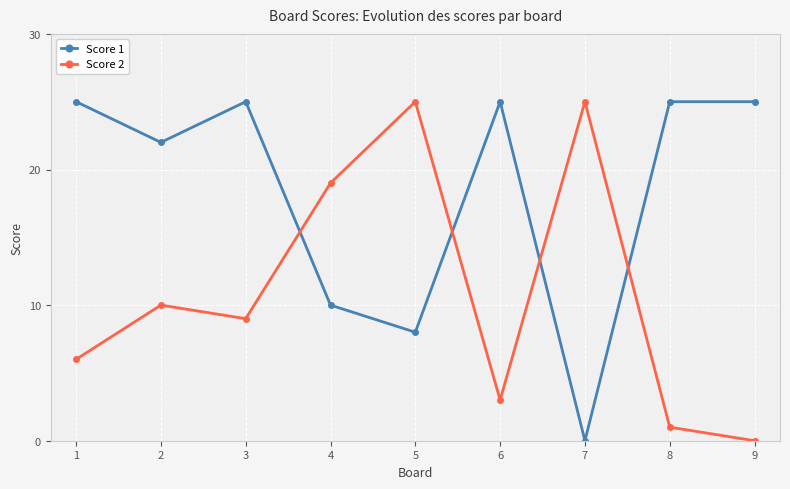

At which category is the sum across all series the highest?

3